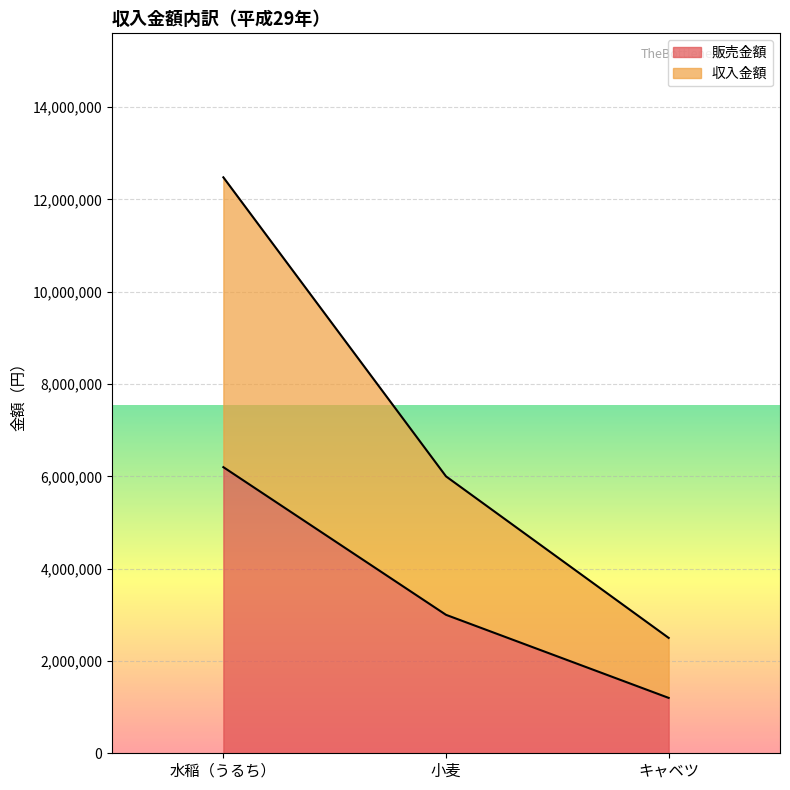

How many values in the 収入金額 series exceed 6000000?

1